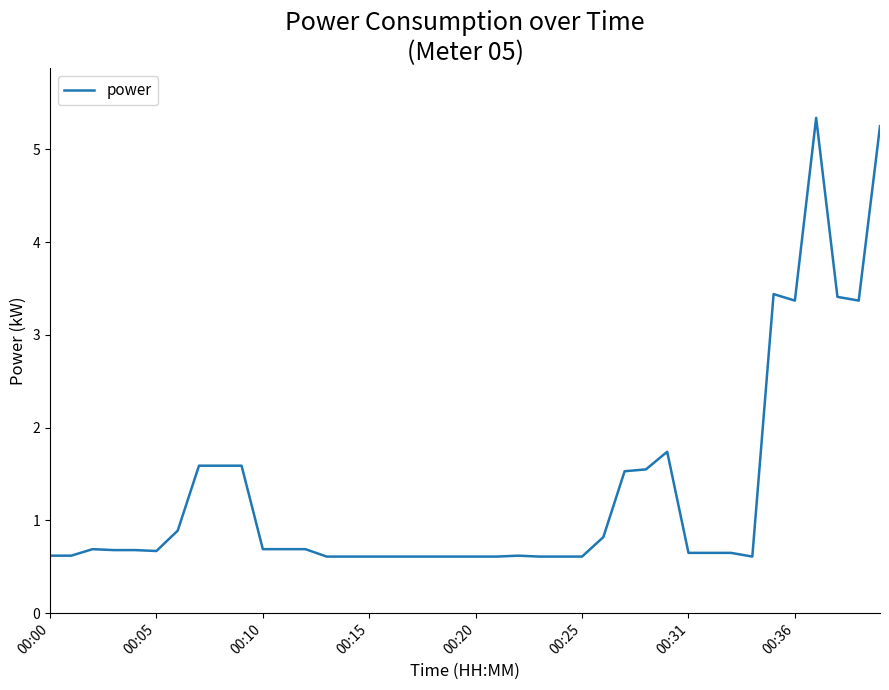

What is the difference between the maximum and minimum values?

4.7